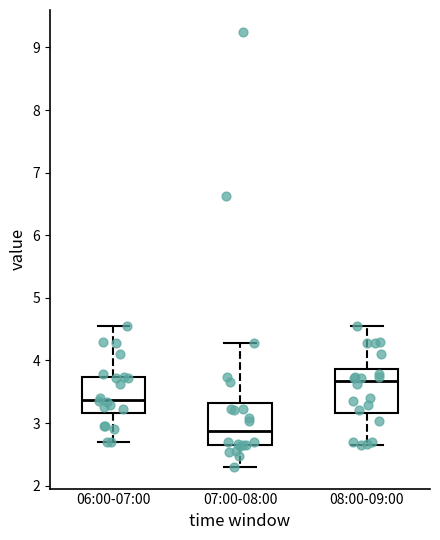

Reading left to right, read every box against the y-axis: the position of its median line, the range the box covers, and the ends of its whiskers. The values are not printed on the chart, so give them approximately, as read against the axis.

06:00-07:00: median 3.4, box 3.2 to 3.7, whiskers 2.7 to 4.6
07:00-08:00: median 2.9, box 2.6 to 3.3, whiskers 2.3 to 4.3
08:00-09:00: median 3.7, box 3.2 to 3.9, whiskers 2.7 to 4.6